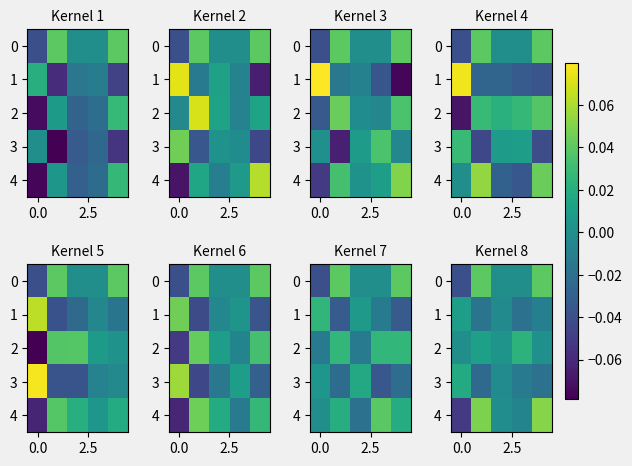

How many data points in 0 are less than 0?

1